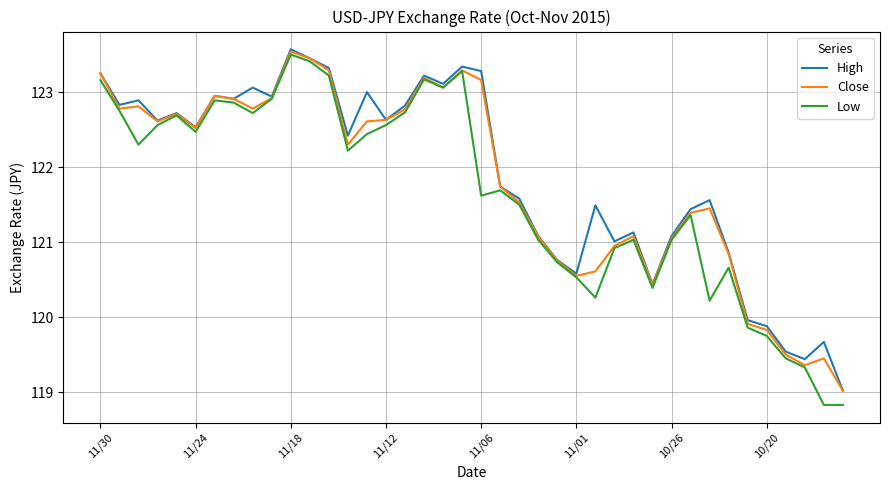

What is the maximum value for Close?

123.5